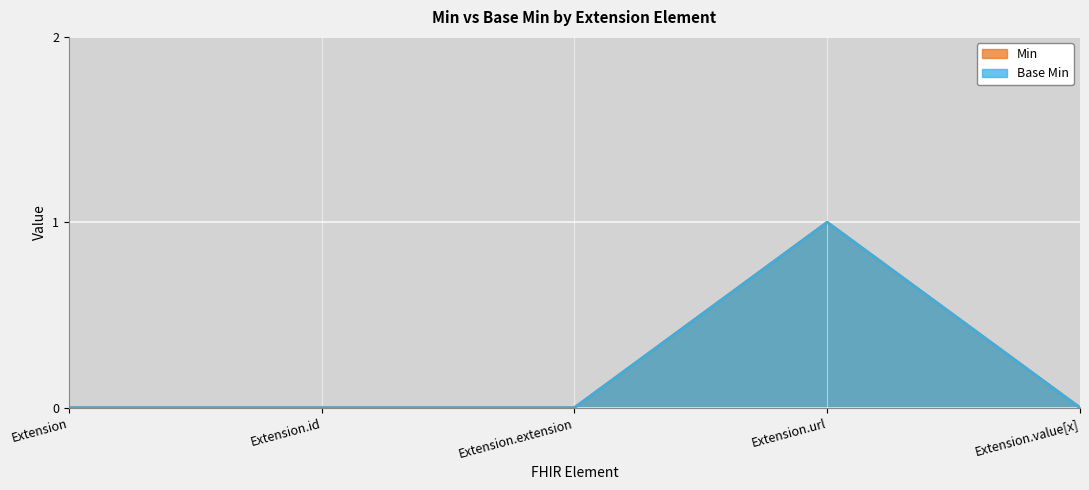

Reading right to left, extract all data points from this chart.

Min: 0	1	0	0	0
Base Min: 0	1	0	0	0